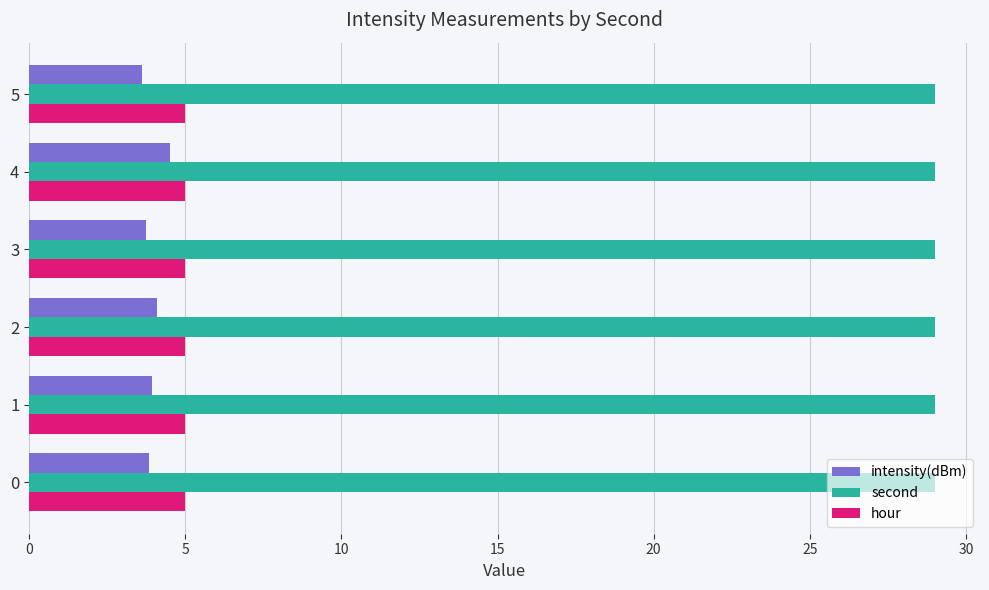

What is the sum of all intensity(dBm) values?

23.7